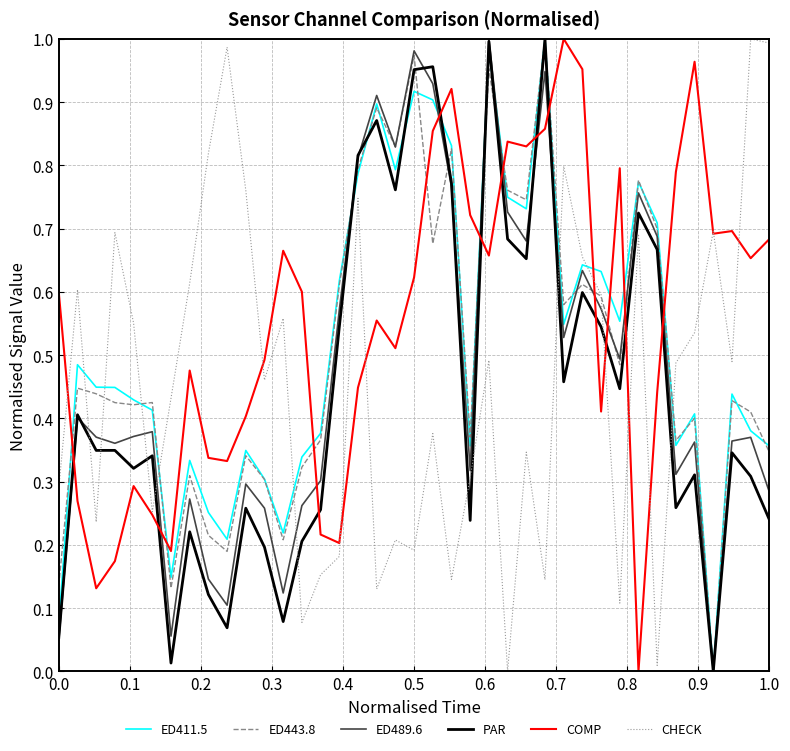

Does the chart display data point markers on the line(s)?

No